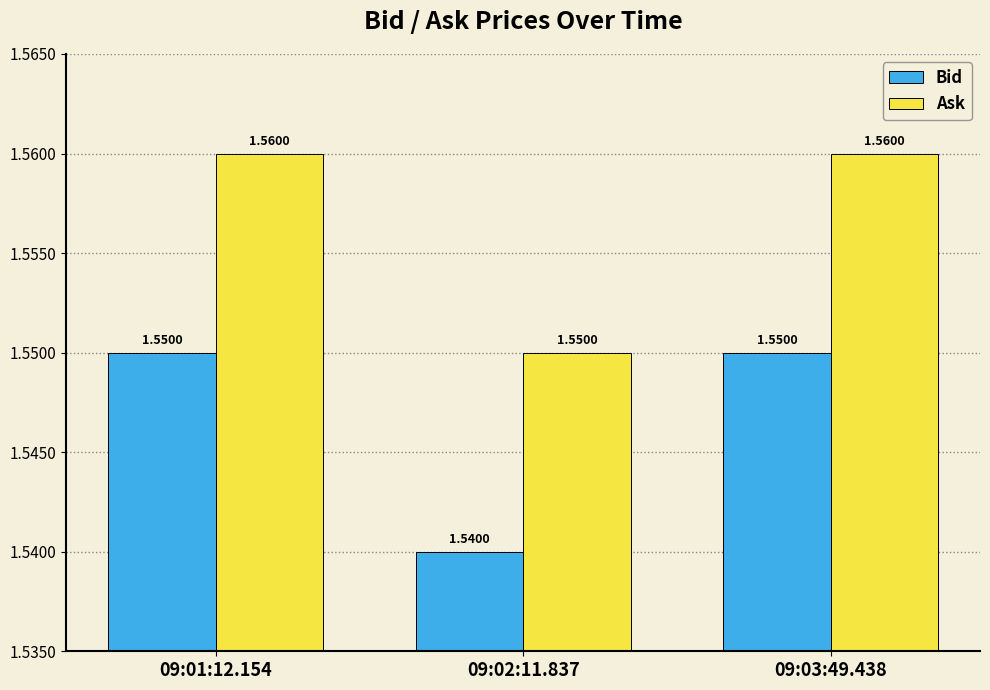

What is the sum of all Bid values?

4.6